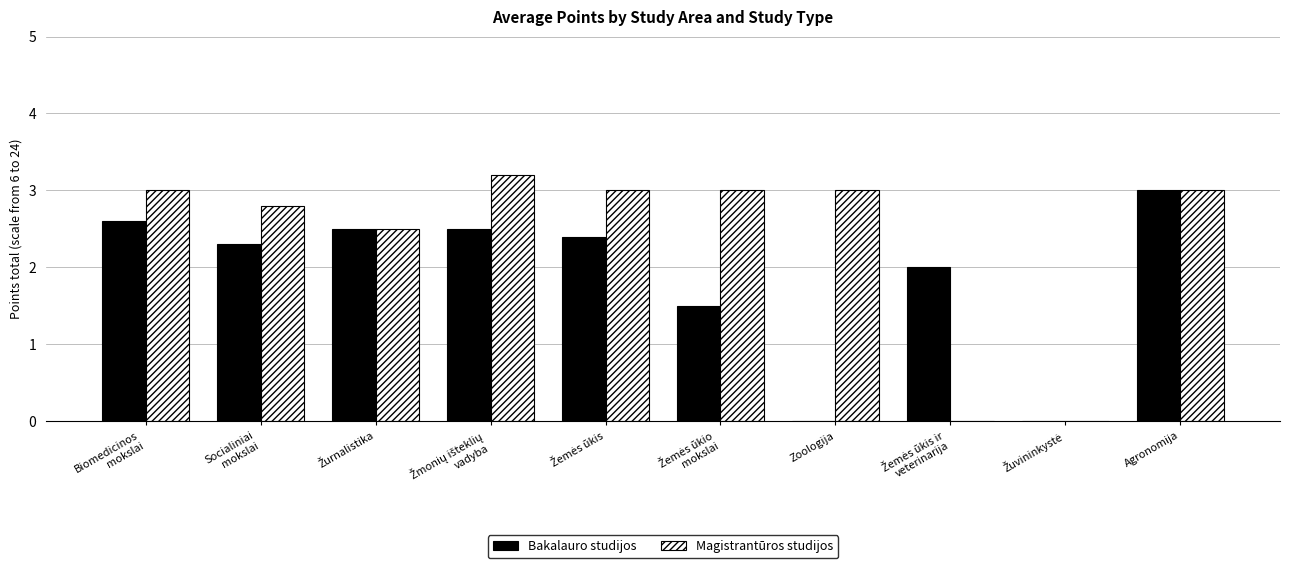

How many groups of bars are there?

10